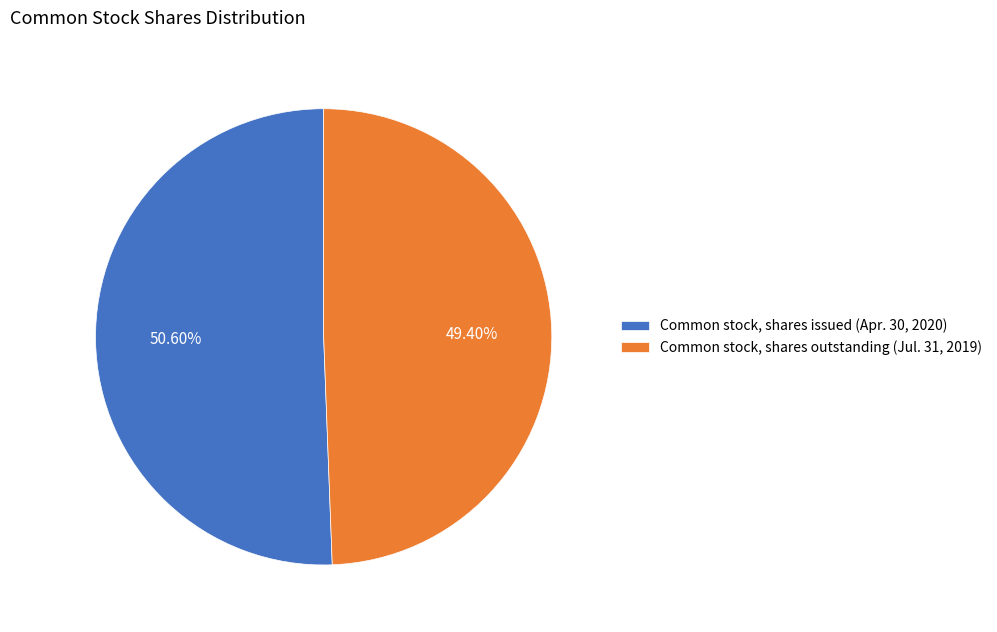

Which category has the smallest portion of the pie?

Common stock, shares outstanding (Jul. 31, 2019)